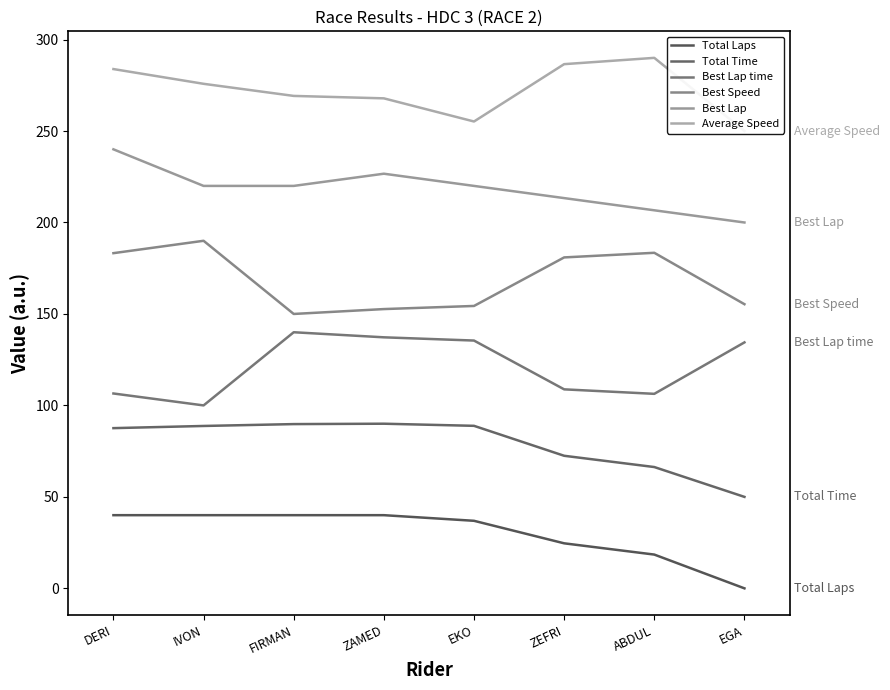

What is the sum of the Total Time values at DERI and EKO?

176.4